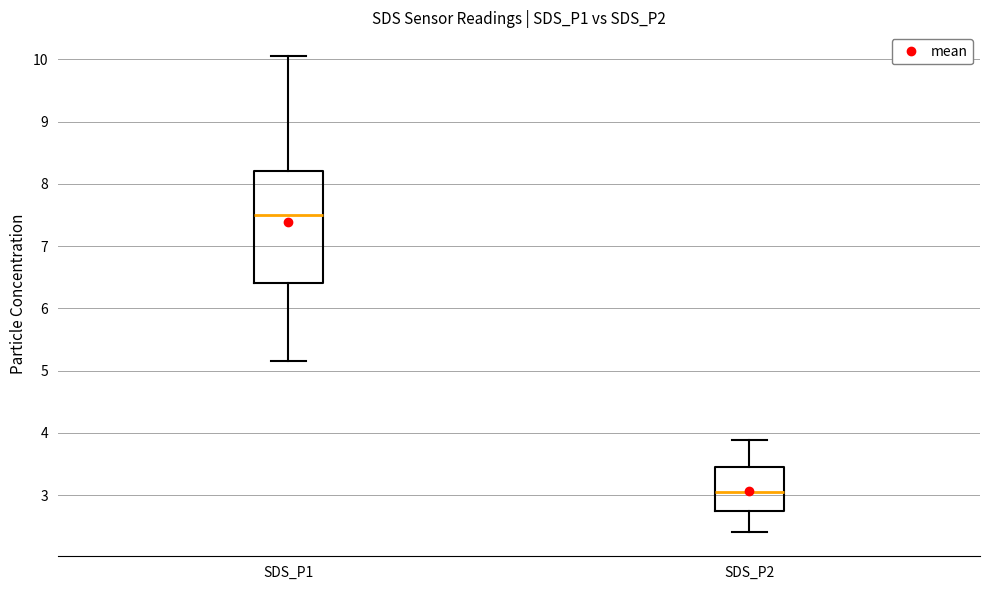

Reading left to right, read every box against the y-axis: the position of its median line, the range the box covers, and the ends of its whiskers. The values are not printed on the chart, so give them approximately, as read against the axis.

SDS_P1: median 7.5, box 6.4 to 8.2, whiskers 5.2 to 10.1
SDS_P2: median 3.1, box 2.7 to 3.5, whiskers 2.4 to 3.9